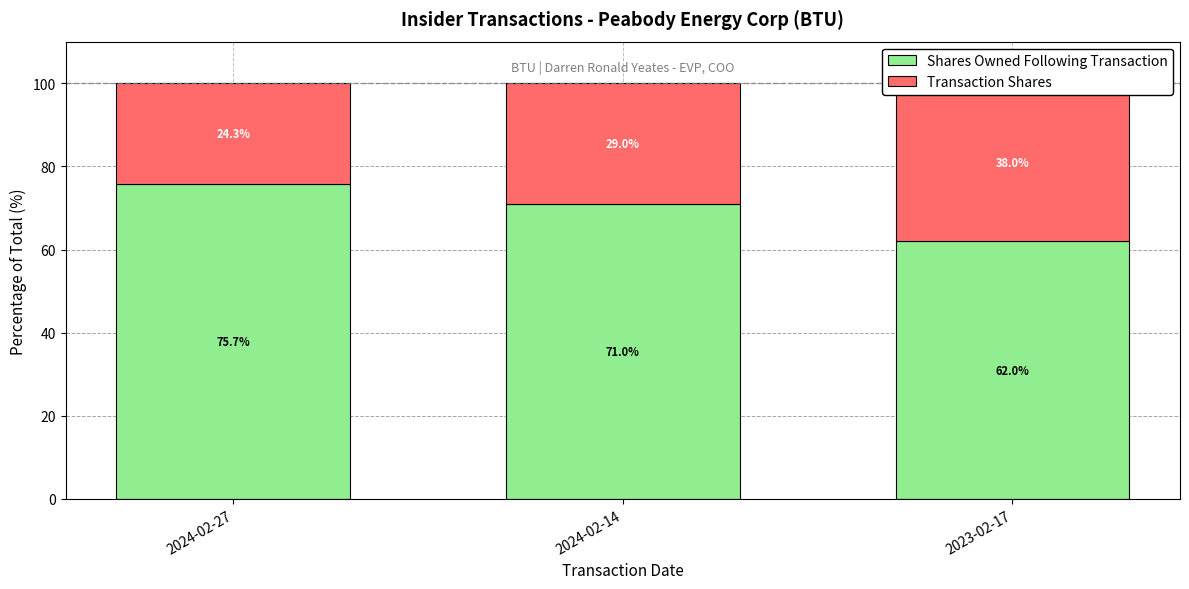

What is the label of the 3rd bar from the left?

2023-02-17